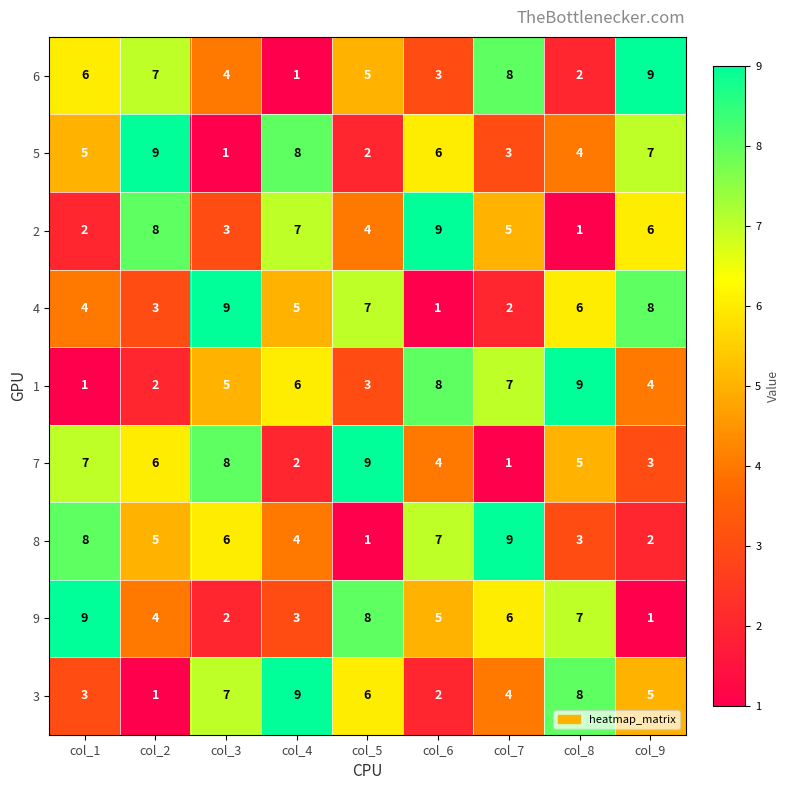

What is the approximate value of 6 at col_5?

5